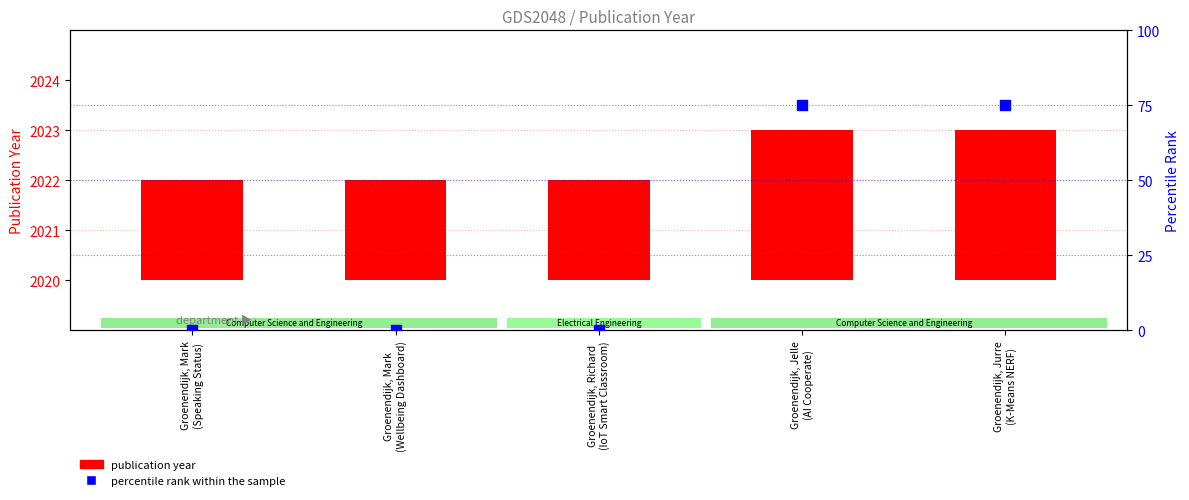

Is the value of publication year at Groenendijk, Mark
(Wellbeing Dashboard) greater than the value of percentile rank within the sample at Groenendijk, Jelle
(AI Cooperate)?

No